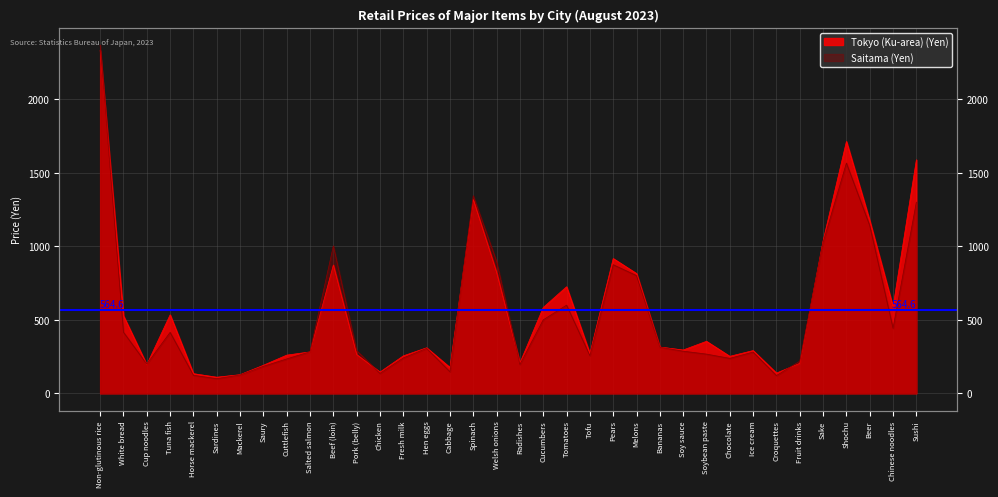

Reading left to right, transcribe all the data shown in this chart.

Tokyo (Ku-area) (Yen): 2333	527	195	534	134	110	127	191	260	282	873	264	145	255	310	176	1318	823	207	584	725	270	917	815	315	295	354	252	291	138	204	1037	1713	1174	588	1588
Saitama (Yen): 2368	416	199	415	123	100	125	184	234	283	1003	291	136	241	306	147	1344	898	197	500	600	257	875	801	314	287	267	238	281	121	219	1026	1566	1141	443	1300